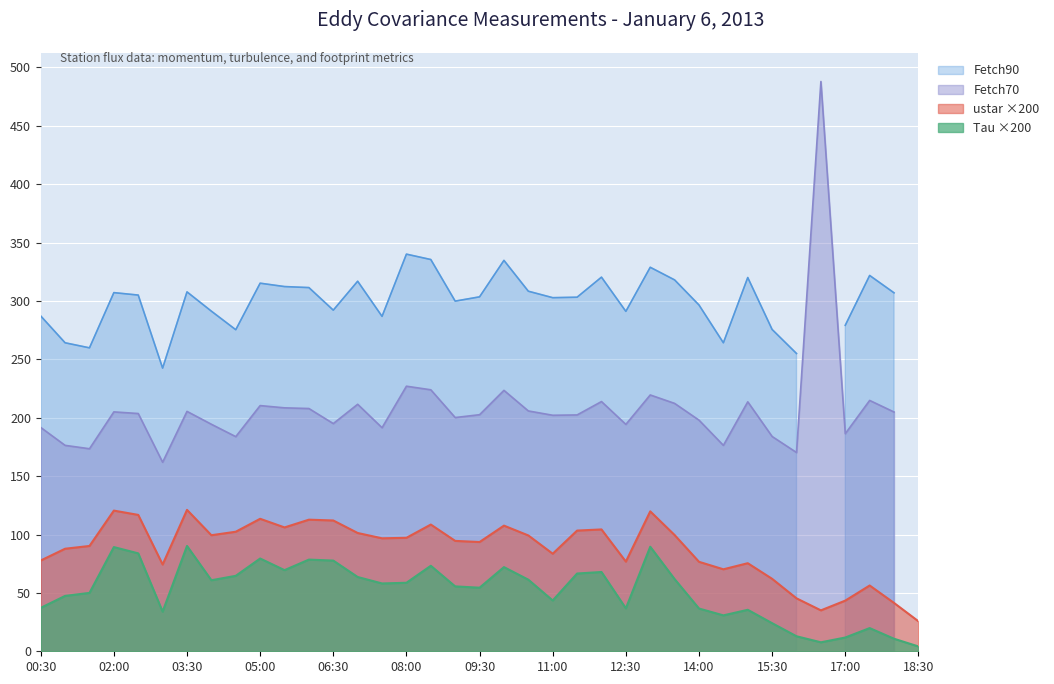

True or false: ustar ×200 and Tau ×200 cross at least once.

False